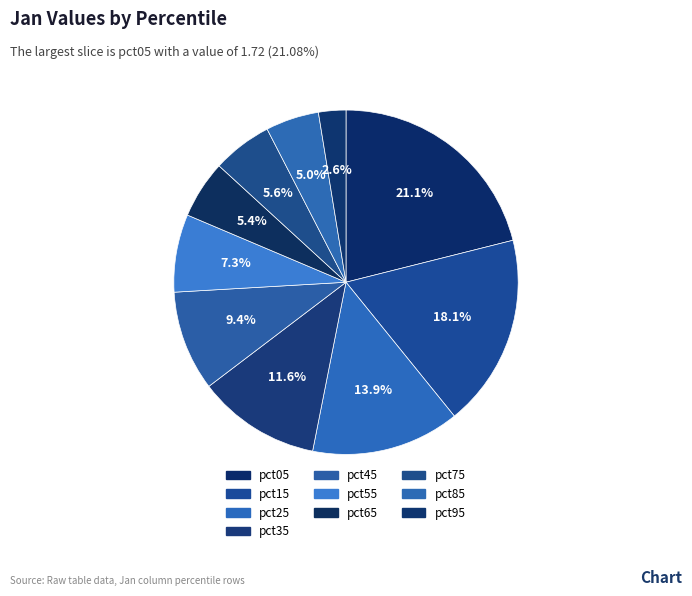

The pct15 slice represents 28% of the pie. True or false?

False